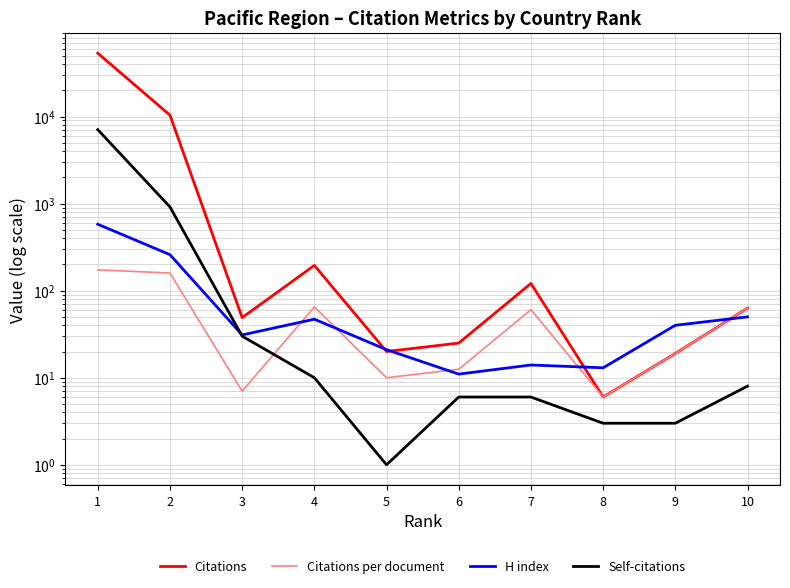

Is it true that Self-citations equals 6.0 at 7?

True